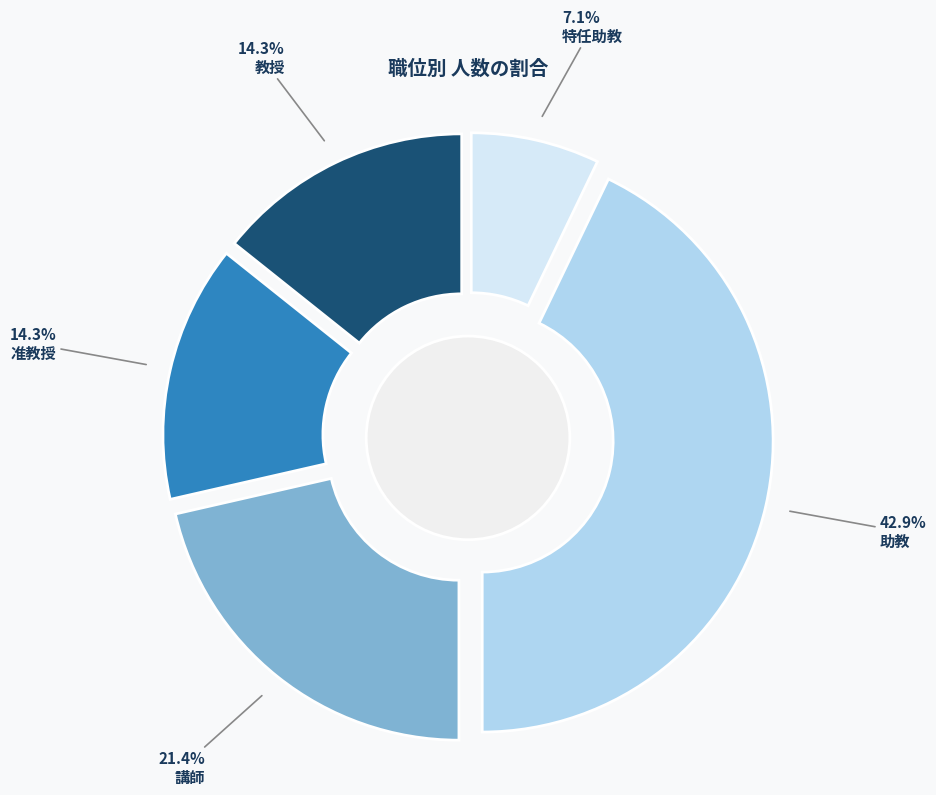

To the nearest percent, what percentage of the pie is 特任助教?

7%